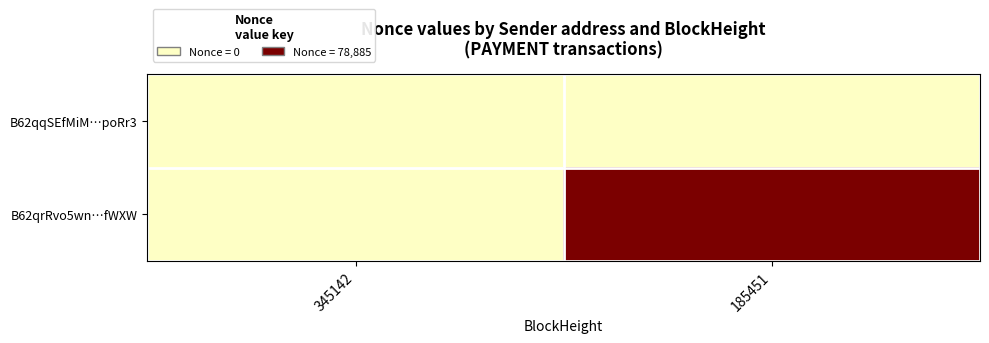

Reading right to left, transcribe all the data shown in this chart.

B62qqSEfMiM…poRr3: 185451=0	345142=0
B62qrRvo5wn…fWXW: 185451=1	345142=0